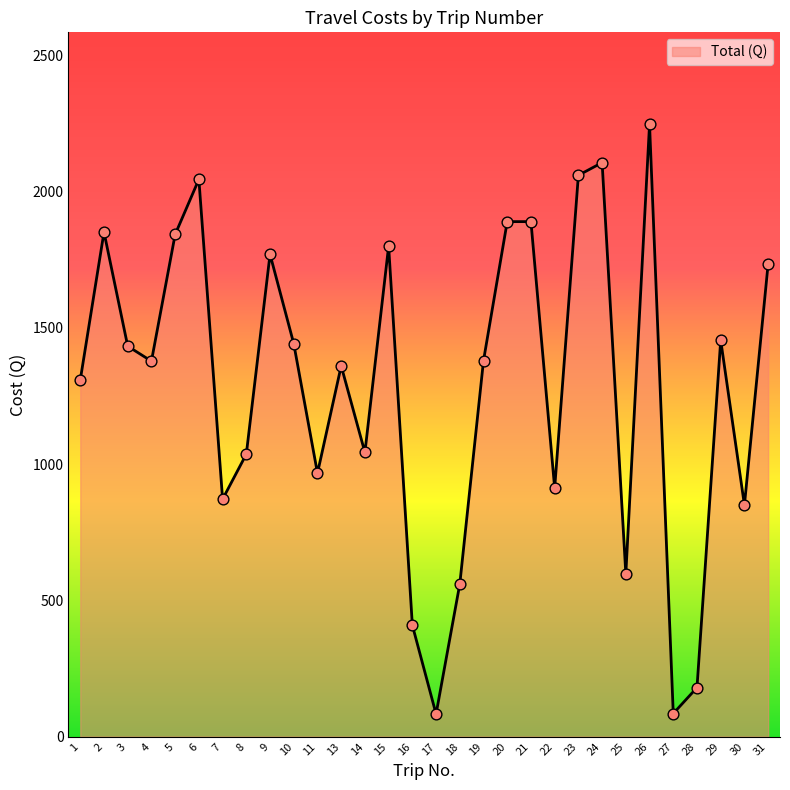

Between 19 and 27, which is larger?

19